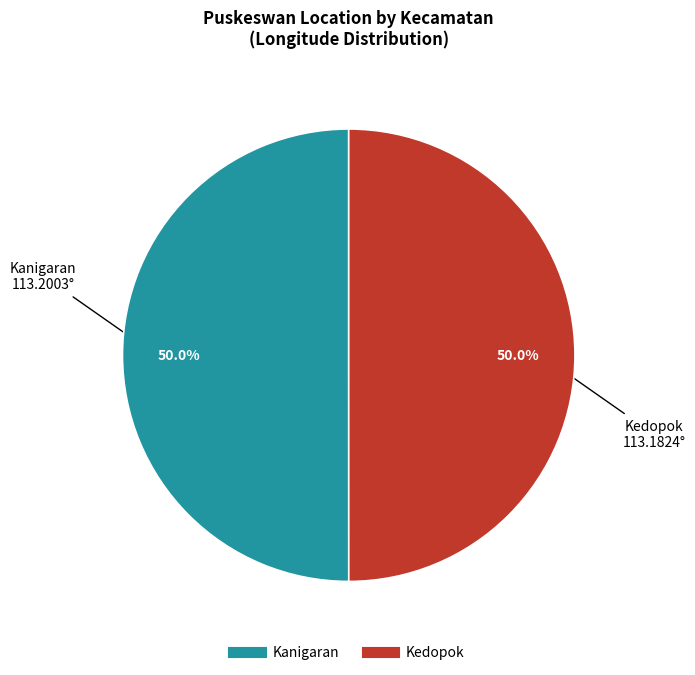

What percentage do Kanigaran and Kedopok together represent?

100.0%